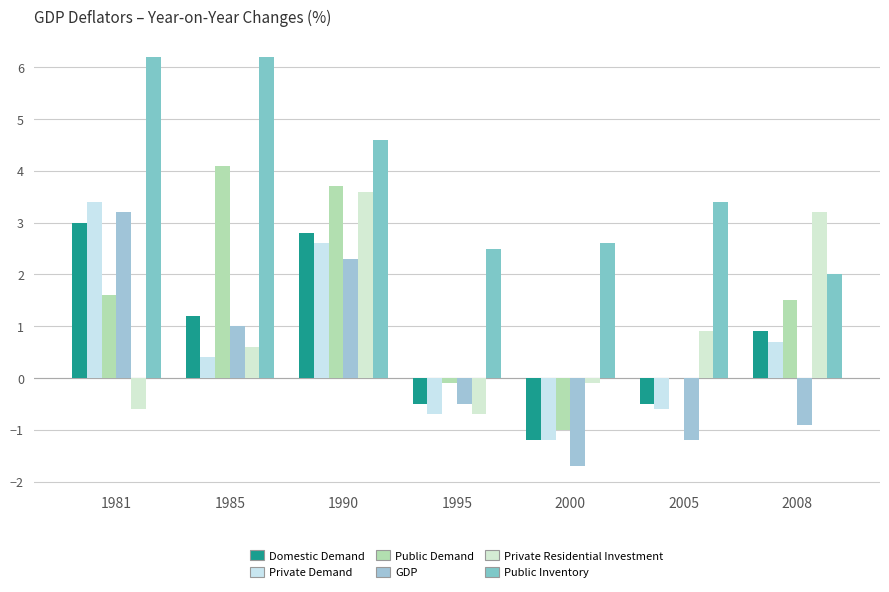

True or false: Private Demand has a value of -2.1 at 2000.

False